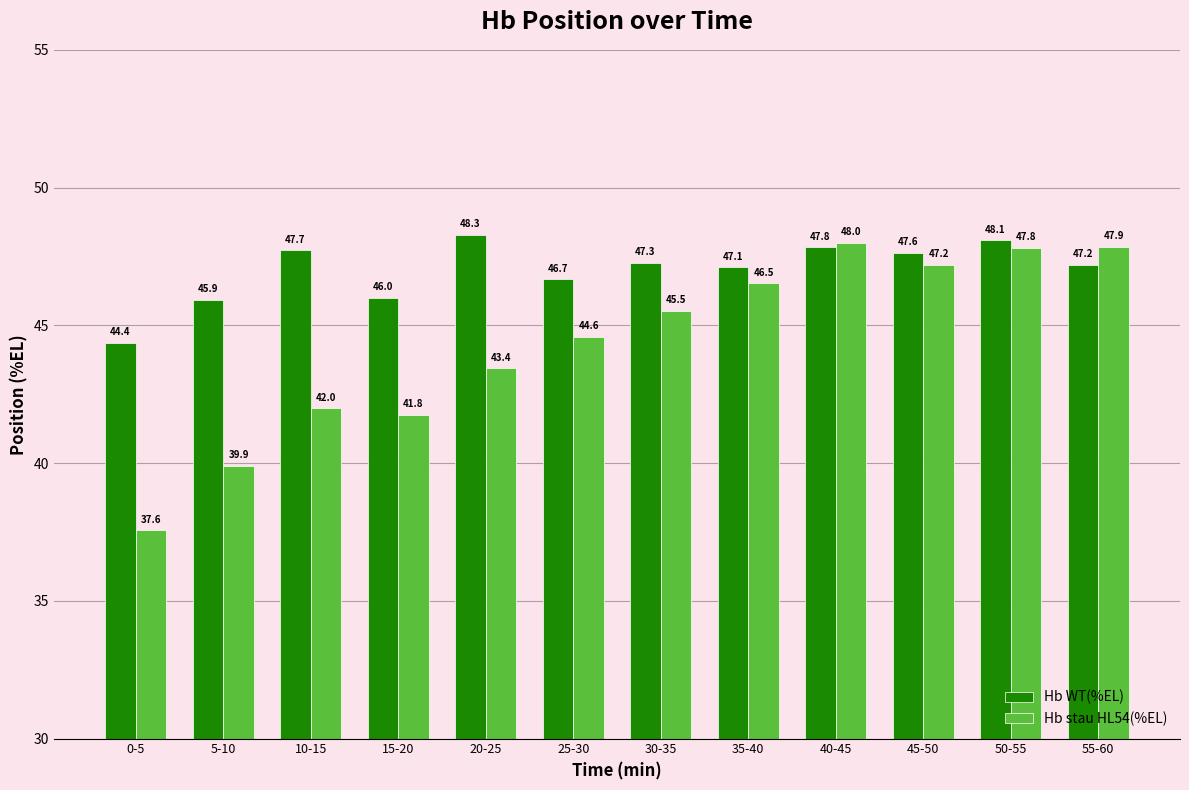

The Hb WT(%EL) series shows 61.4 at 15-20. True or false?

False